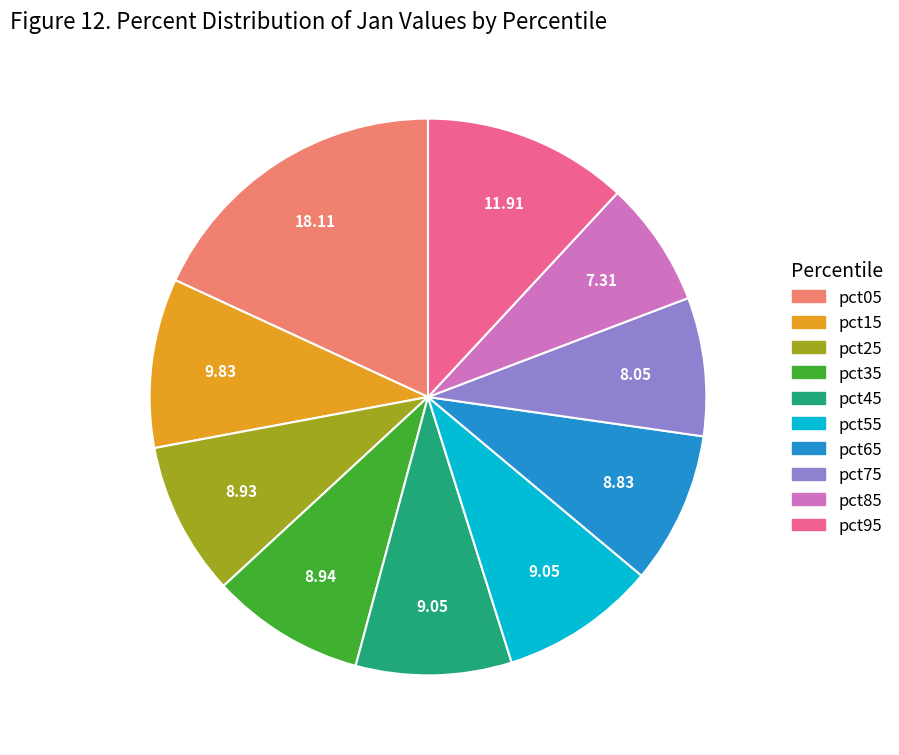

Which has a higher value, pct05 or pct75?

pct05